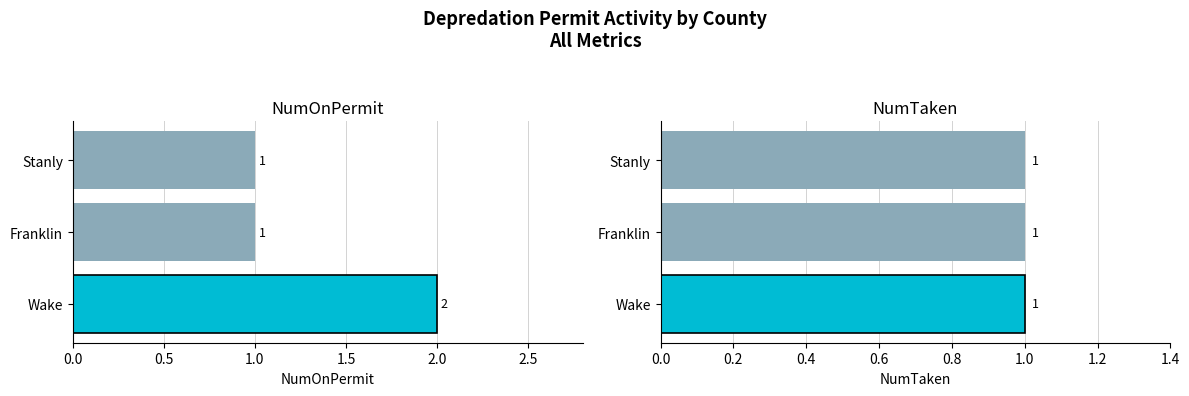

Are the bars grouped side by side (vs. stacked)?

Yes